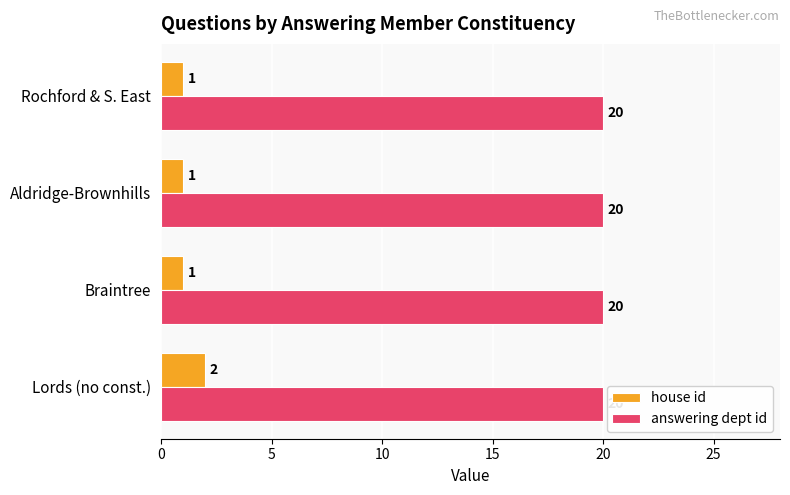

What is the sum of the house id values at Lords (no const.) and Aldridge-Brownhills?

3